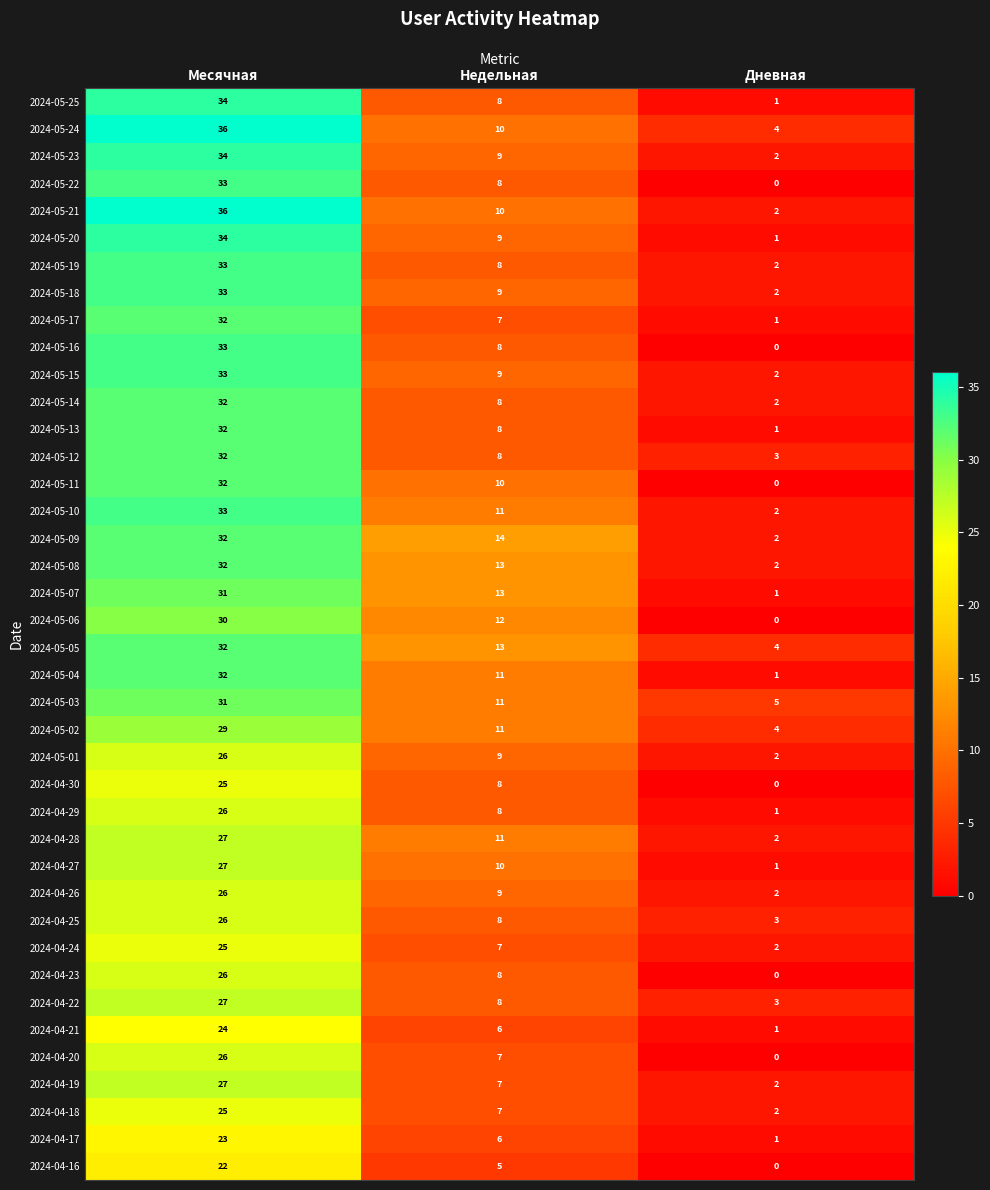

Which series has the largest range (max minus min)?

2024-05-21